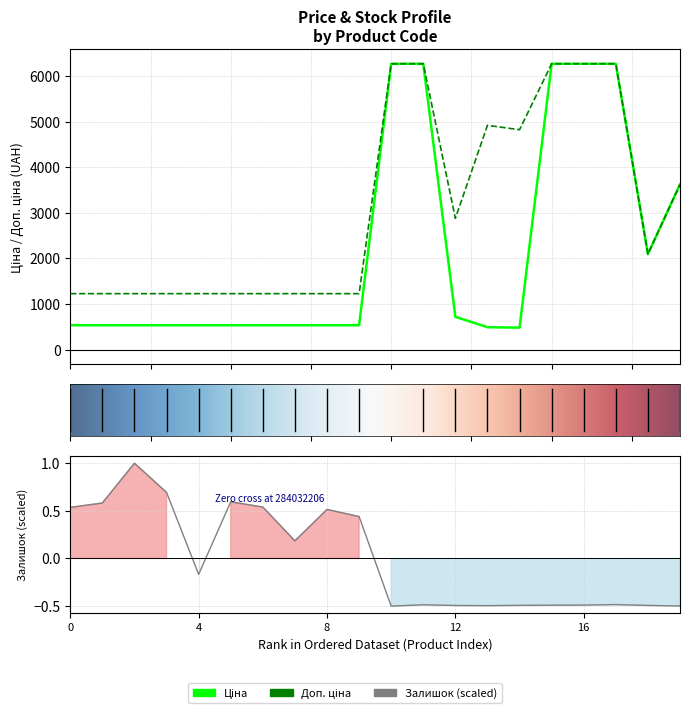

The value of Ціна at 11352184 is 1692.9. True or false?

False